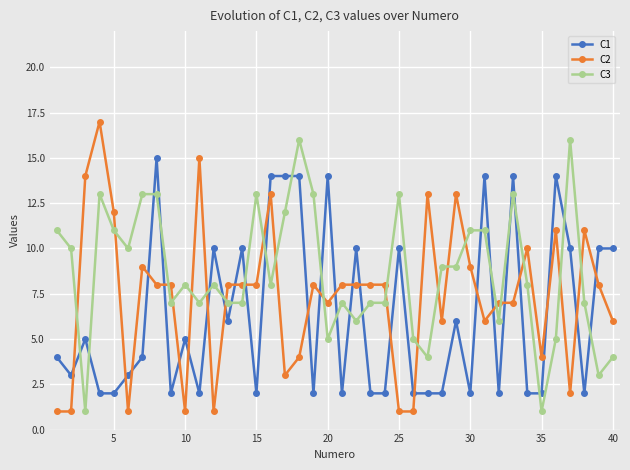

List the series in order of their overall mean, highest first.

C3, C2, C1